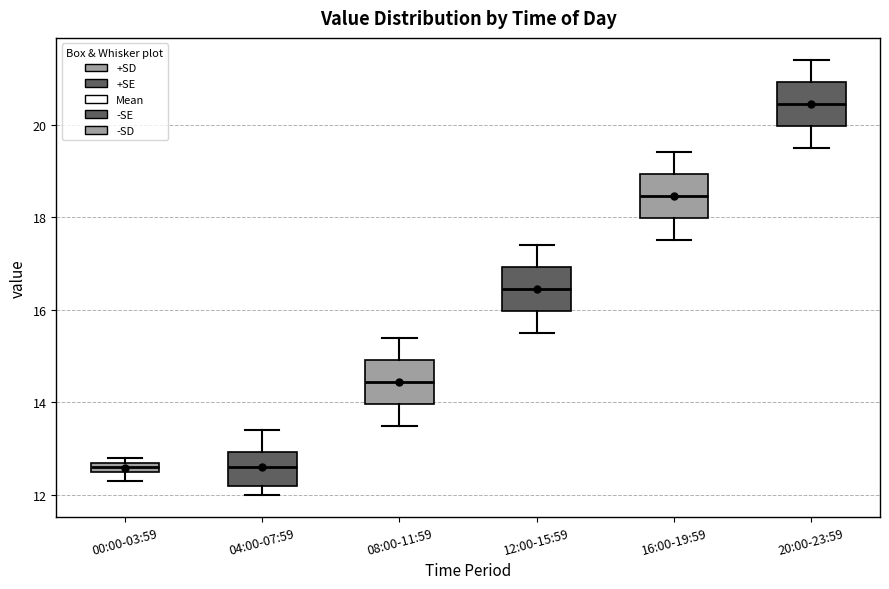

Which box's median line is the highest?

20:00-23:59